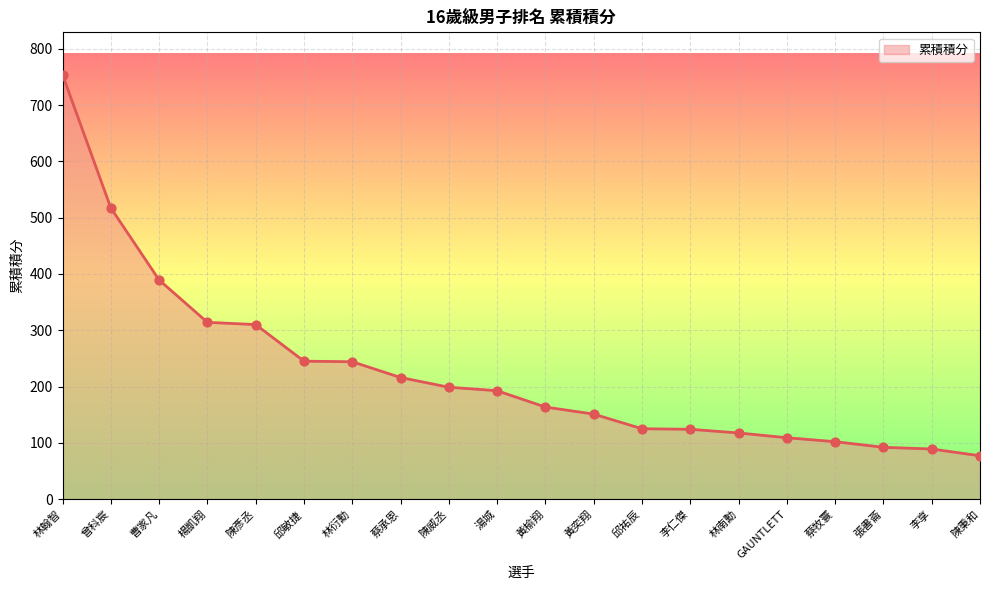

Approximately how many times larger is the value at 李享 compared to 曹家凡?

0.2